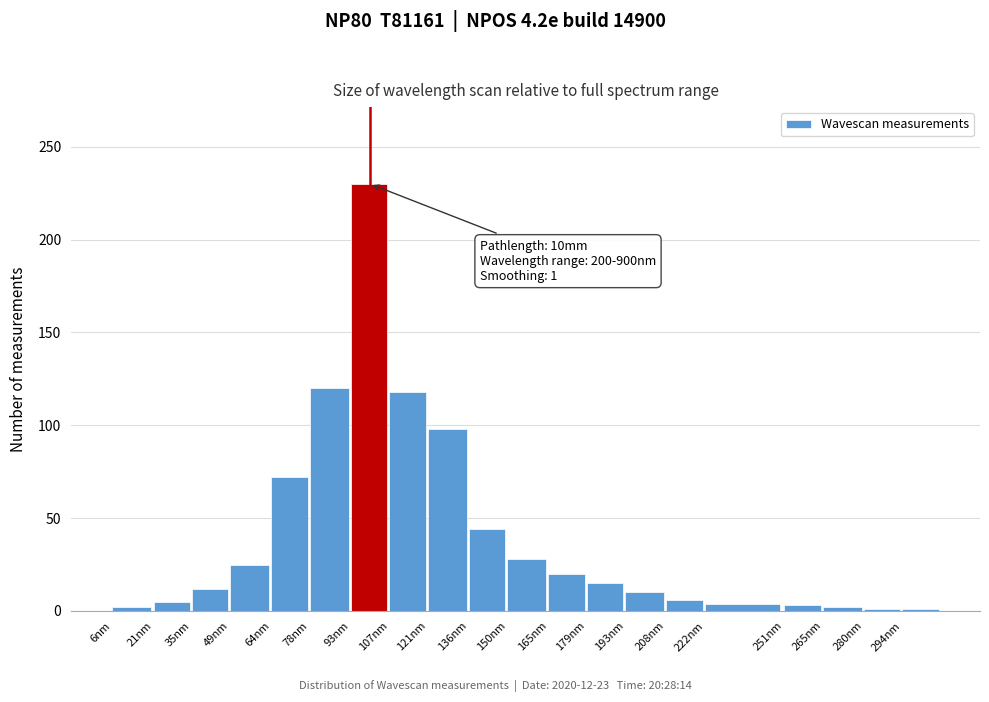

Between 35nm and 150nm, which is larger?

150nm